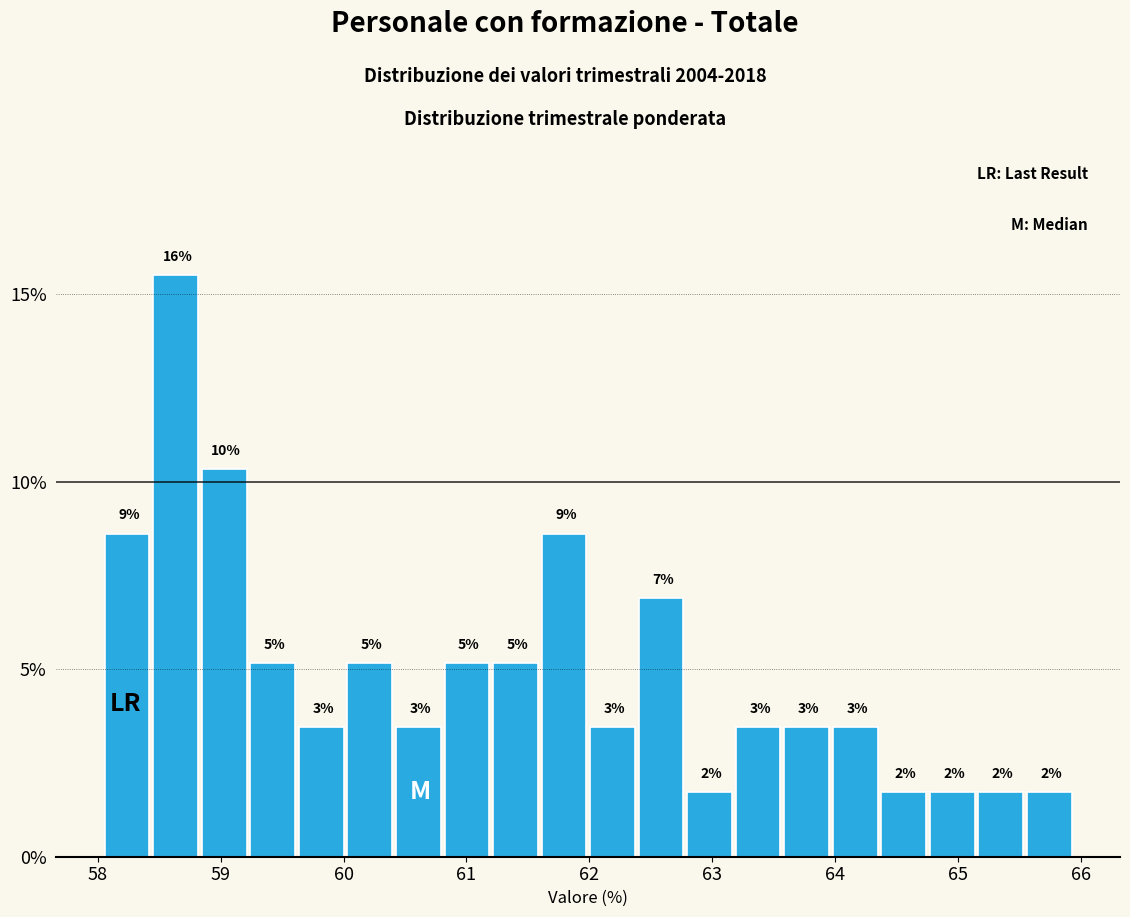

Around what value on the x-axis is the tallest bar? Give the approximate position of its centre, as read against the axis.

58.6